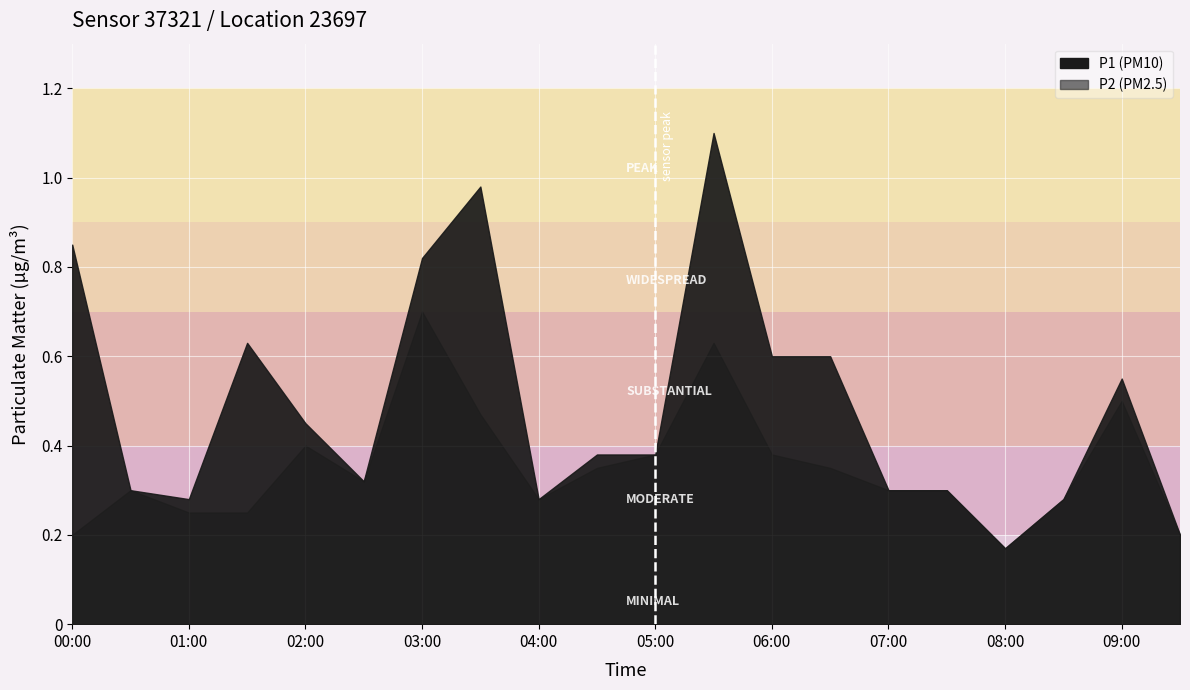

True or false: P1 has a value of 0.2 at 05:00.

False